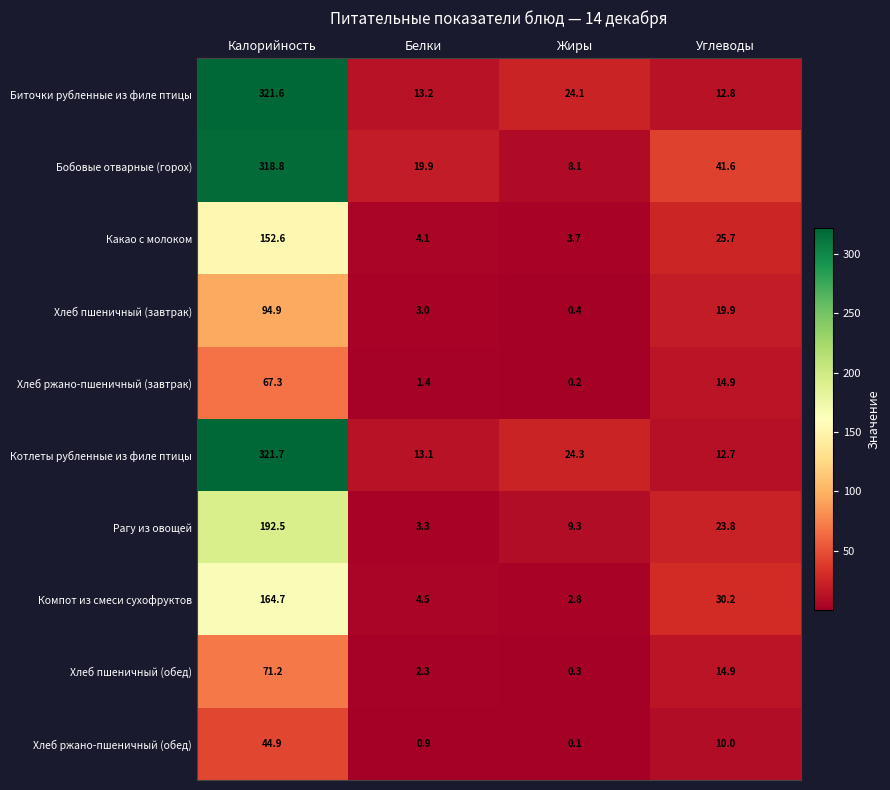

Count the number of data series in this chart.

10